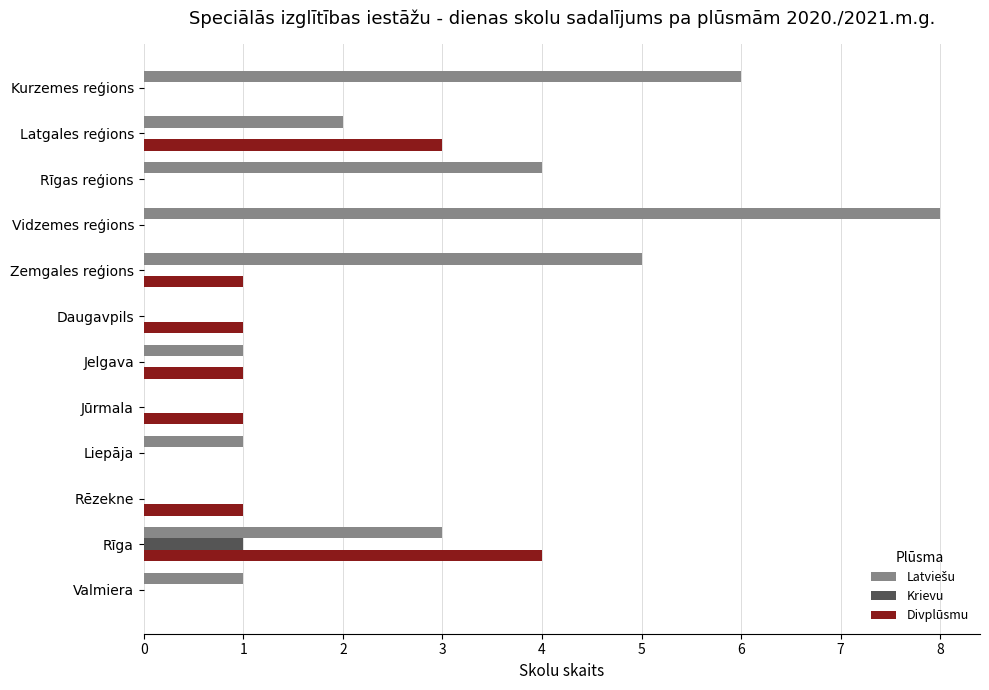

What is the highest value of the Divplūsmu series?

4